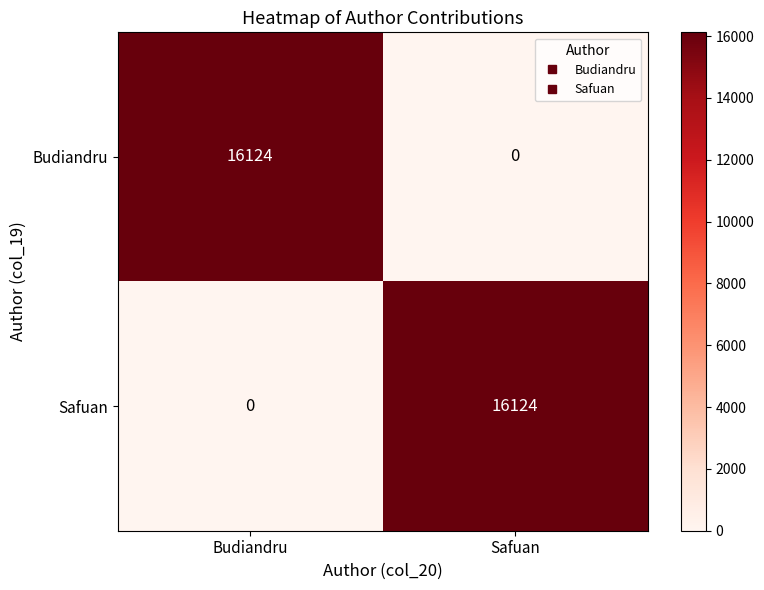

The Budiandru series shows 0 at Safuan. True or false?

True